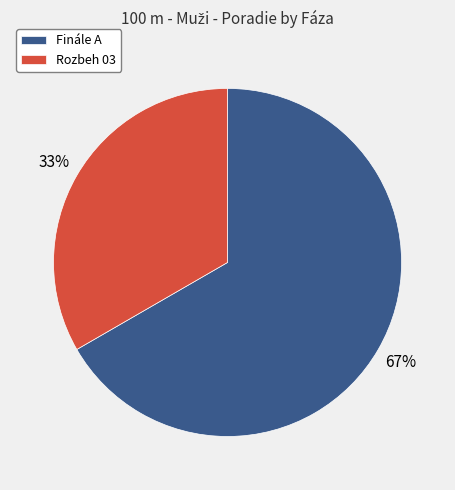

To the nearest percent, what is the average slice percentage?

50%